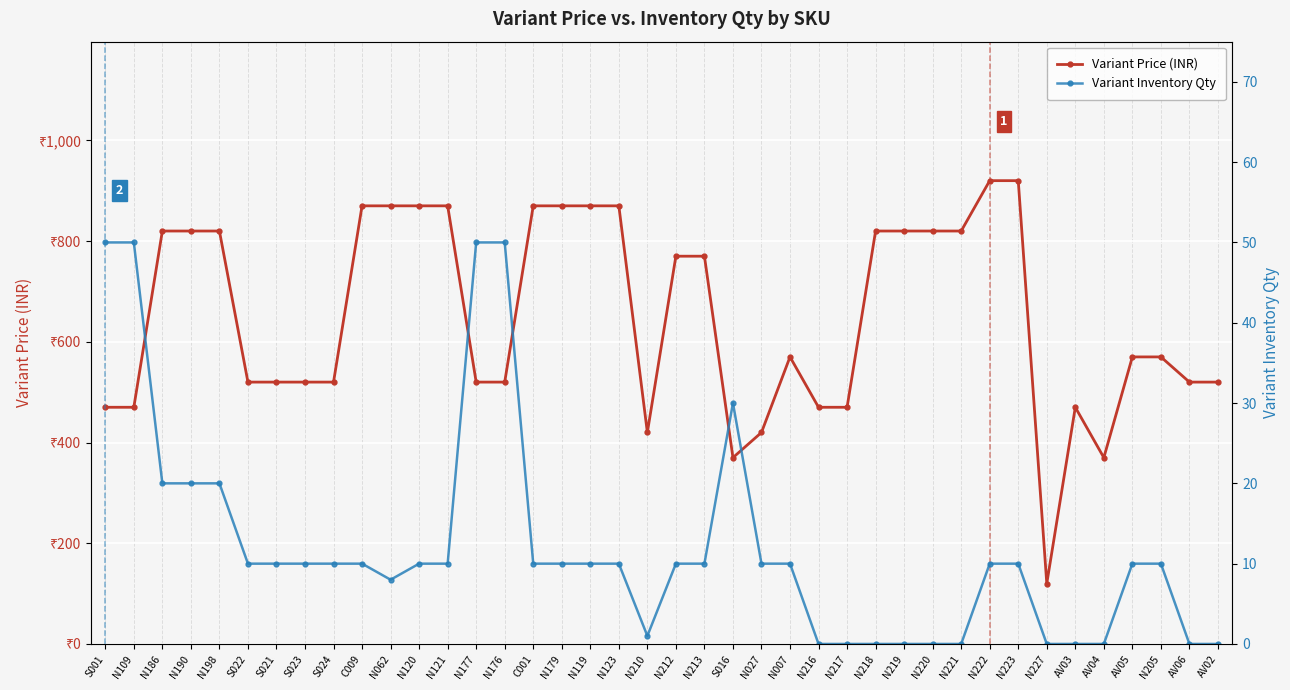

Is the value of Variant Inventory Qty at S023 greater than the value of Variant Price (INR) at N177?

No